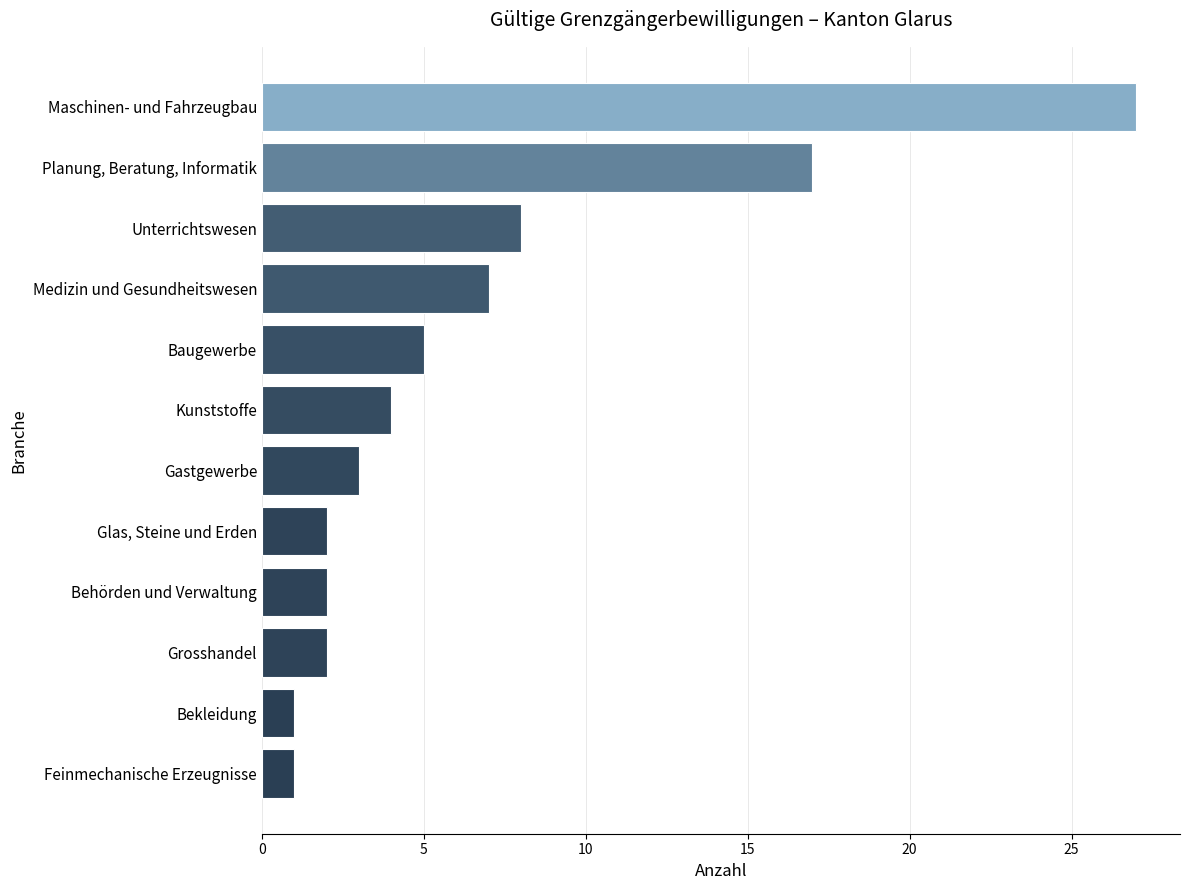

Reading bottom to top, extract all data points from this chart.

Feinmechanische Erzeugnisse=1	Bekleidung=1	Grosshandel=2	Behörden und Verwaltung=2	Glas, Steine und Erden=2	Gastgewerbe=3	Kunststoffe=4	Baugewerbe=5	Medizin und Gesundheitswesen=7	Unterrichtswesen=8	Planung, Beratung, Informatik=17	Maschinen- und Fahrzeugbau=27